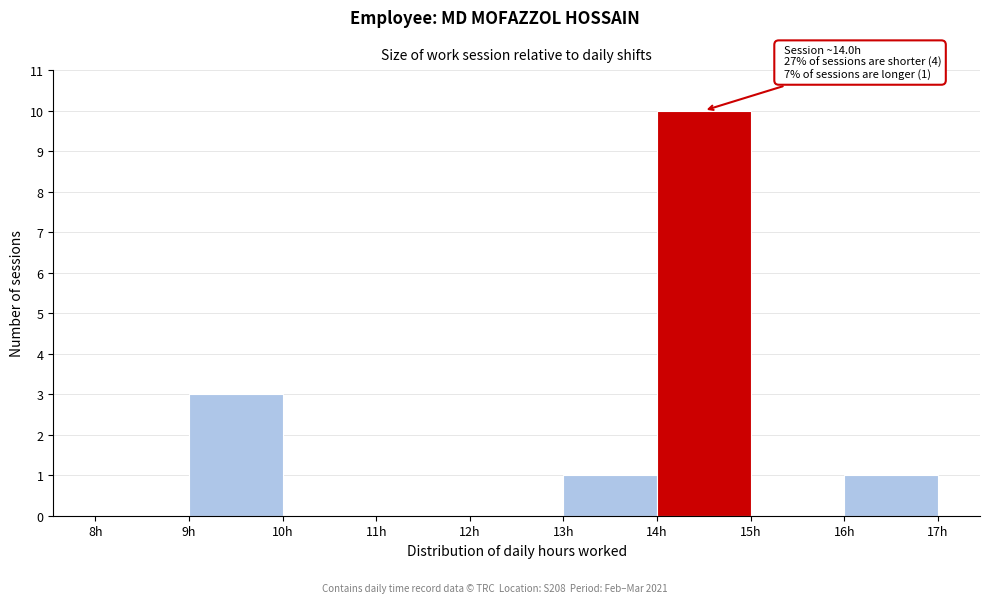

Over which range of the x-axis is the bar tallest?

14 to 15